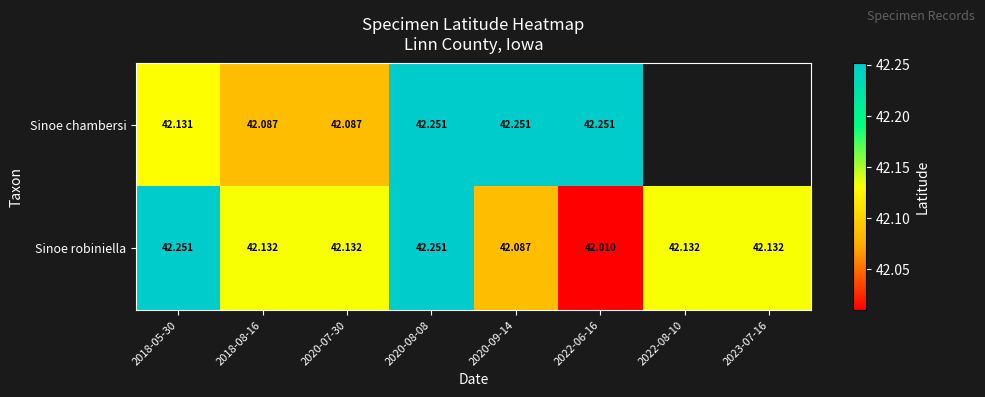

At which category is the sum across all series the highest?

2020-08-08